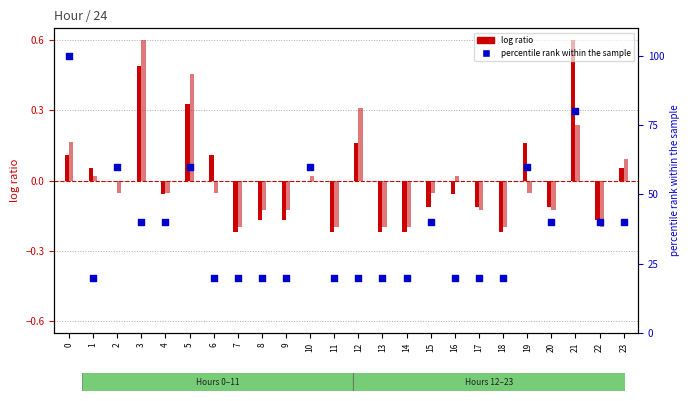

Which series contains the highest Y value?

percentile rank within the sample